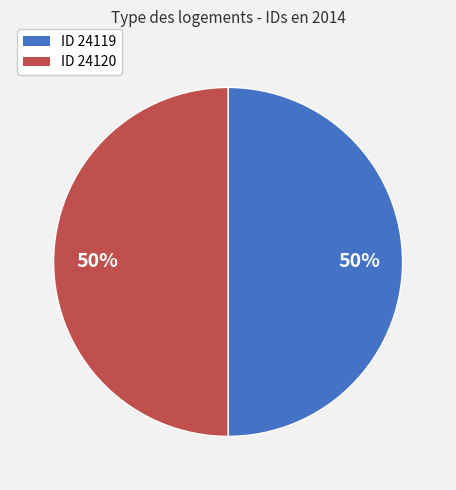

The ID 24119 slice represents 50% of the pie. True or false?

True